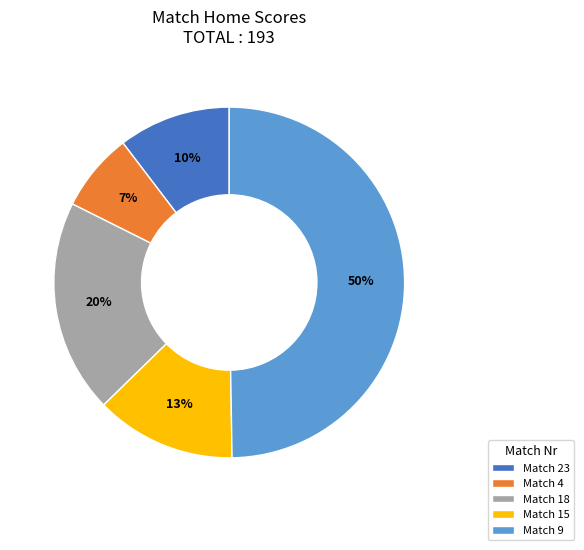

To the nearest percent, what is the difference between the Match 23 and Match 4 slice percentages?

3%